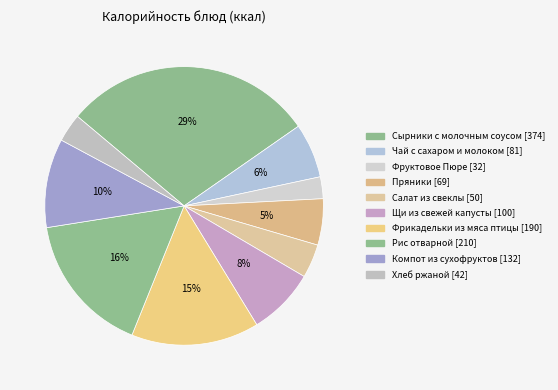

True or false: Хлеб ржаной accounts for 3% of the total.

True